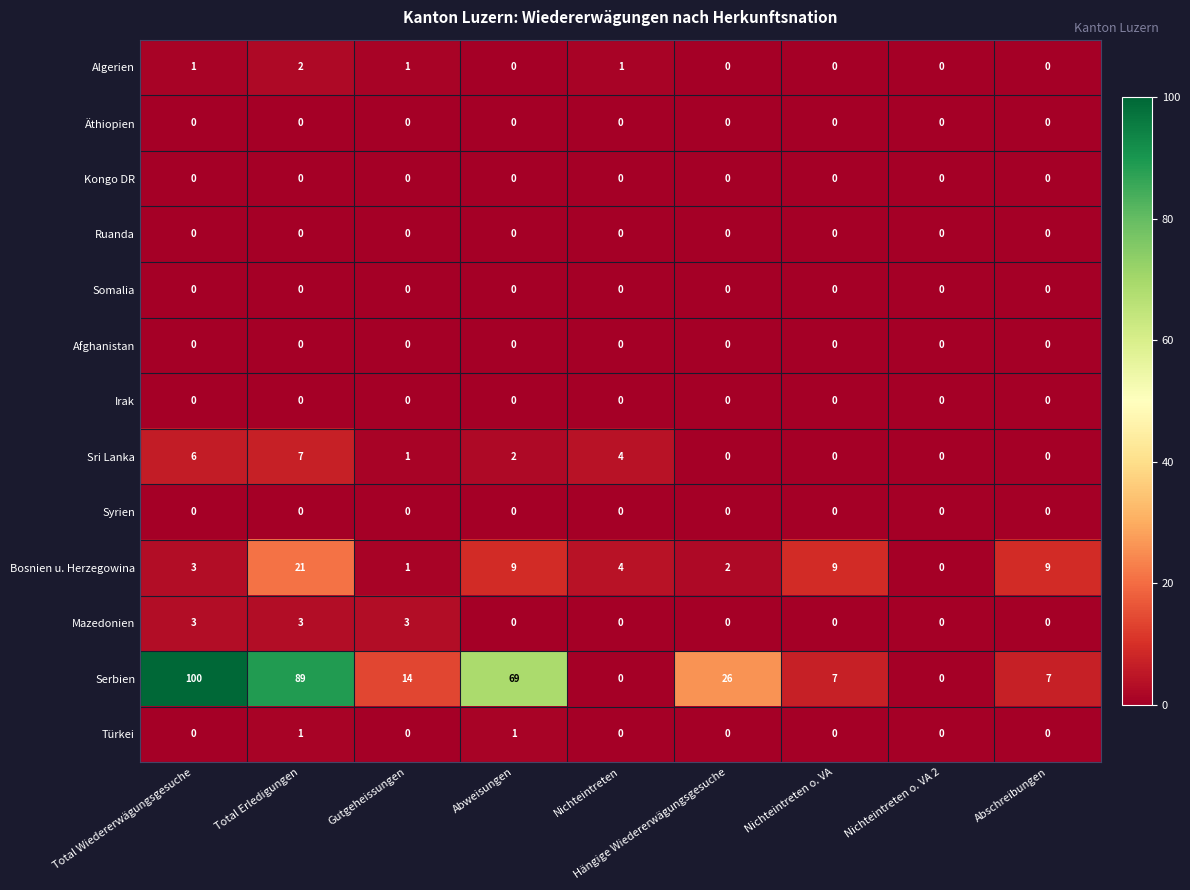

What is the difference between the Sri Lanka values at Total Wiedererwägungsgesuche and Gutgeheissungen?

5